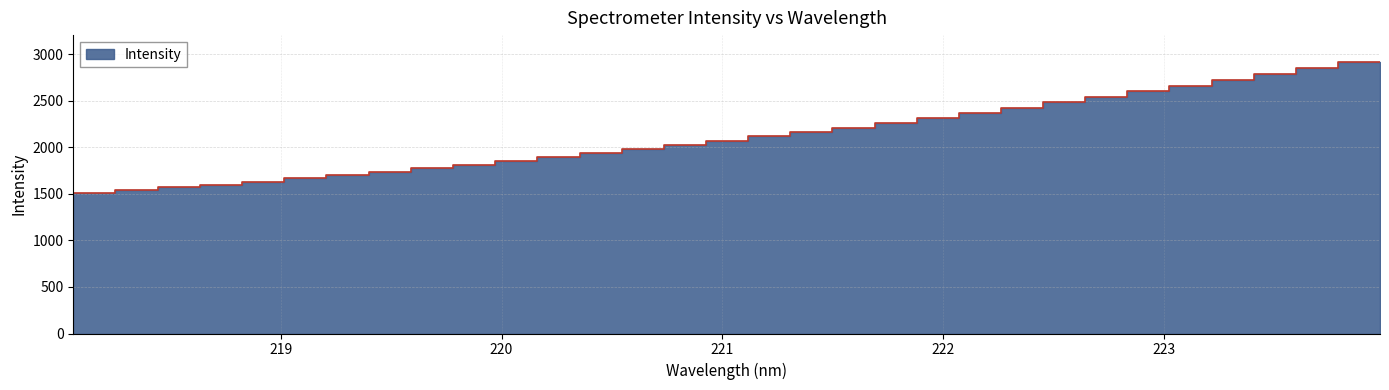

How many values are below 2070?

16